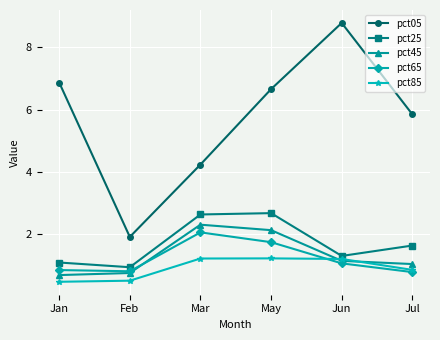

True or false: pct05 and pct85 cross at least once.

False